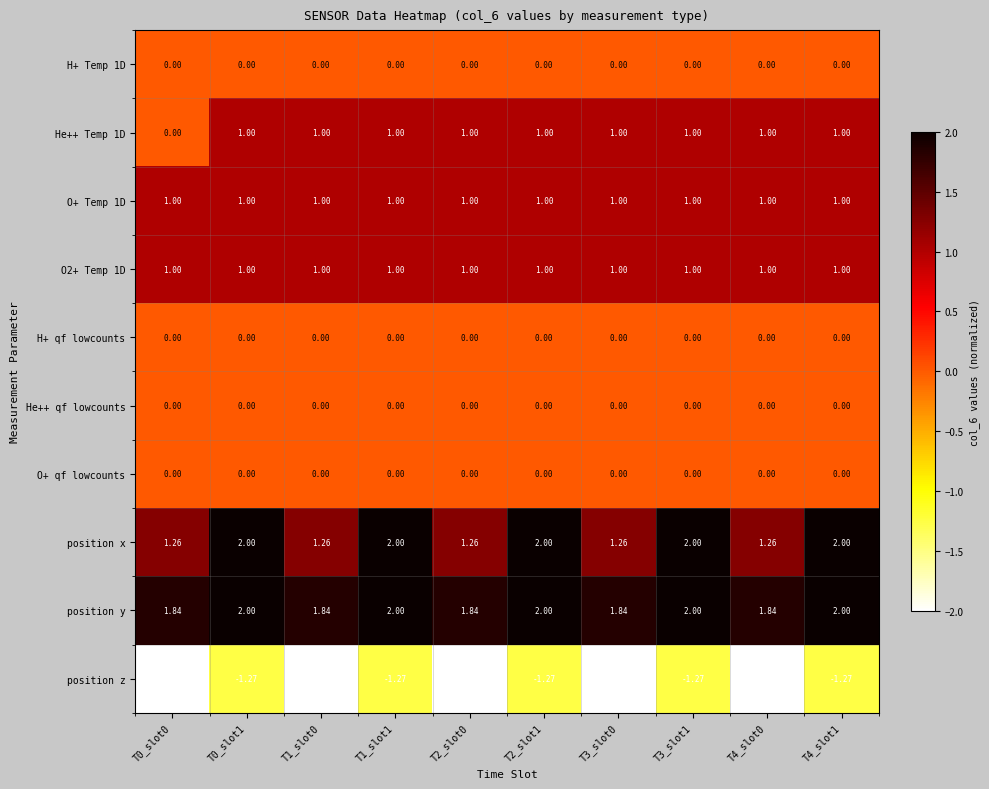

Which series has the largest total across all categories?

position y